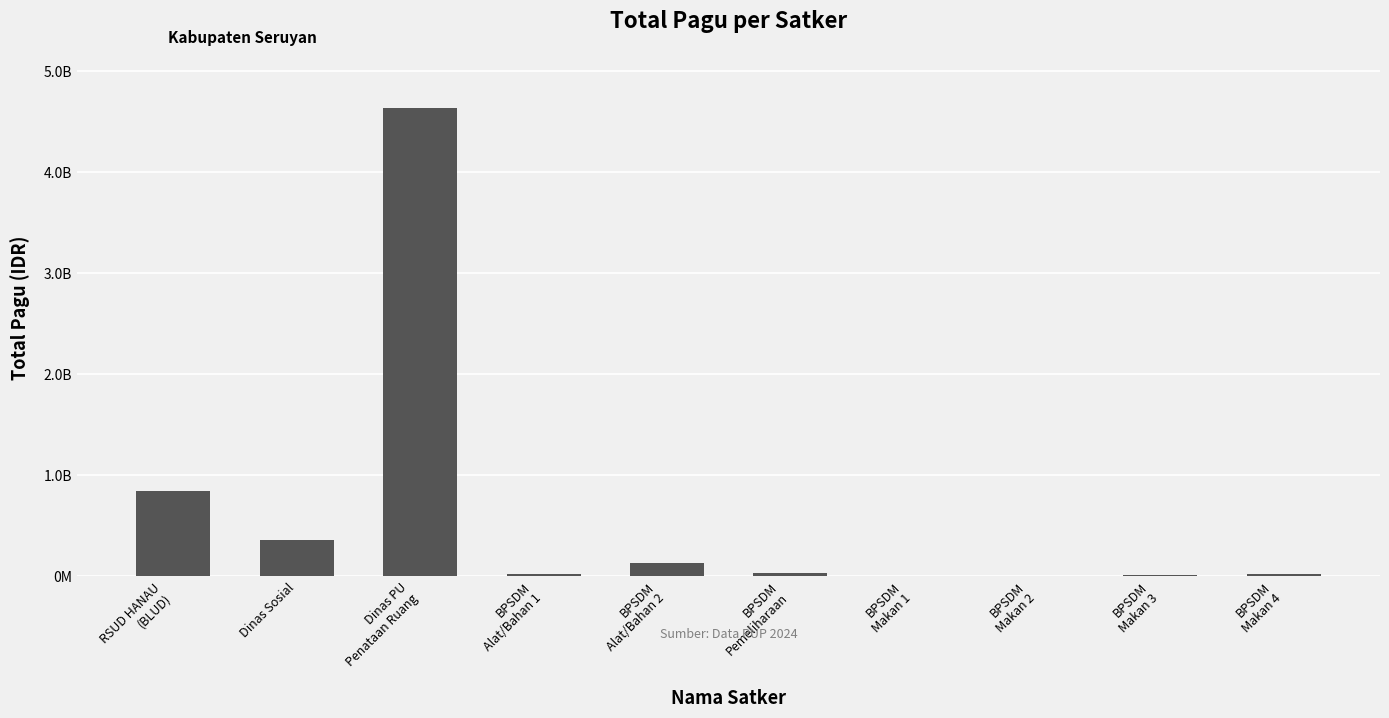

How many bars are there in total?

10